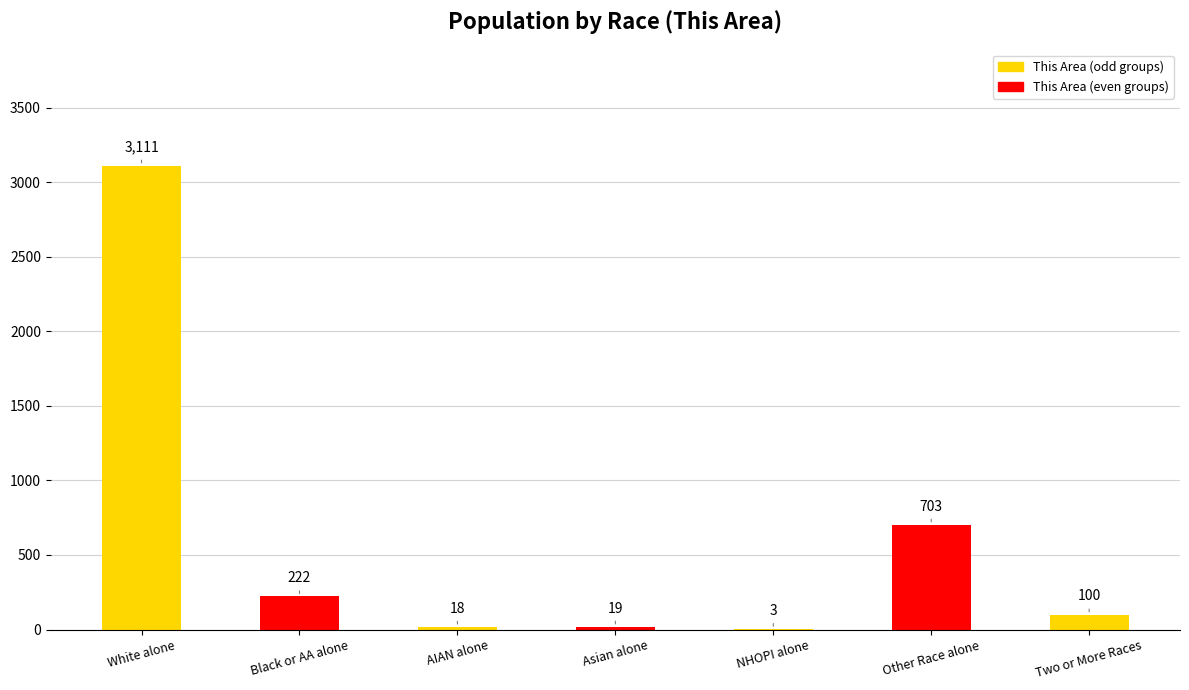

What is the sum of all values?

4176